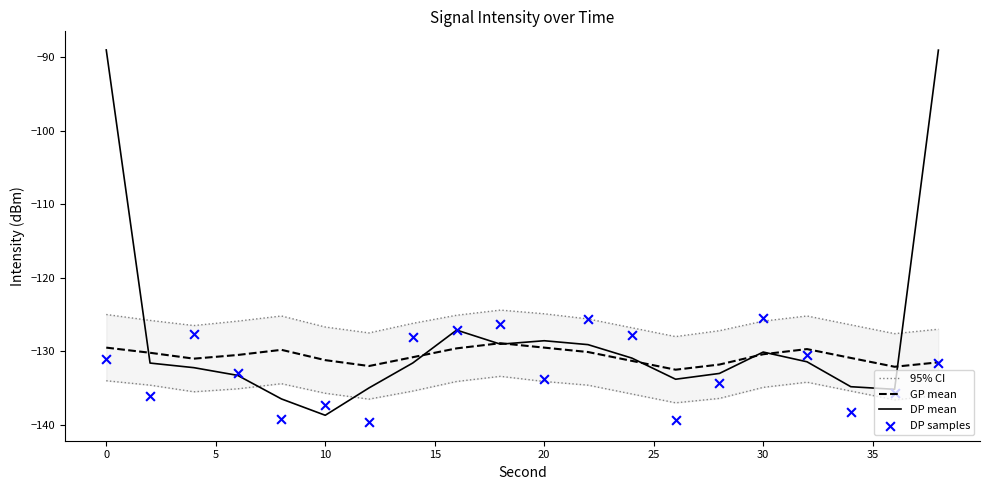

Which series has the widest spread of Y values?

DP mean